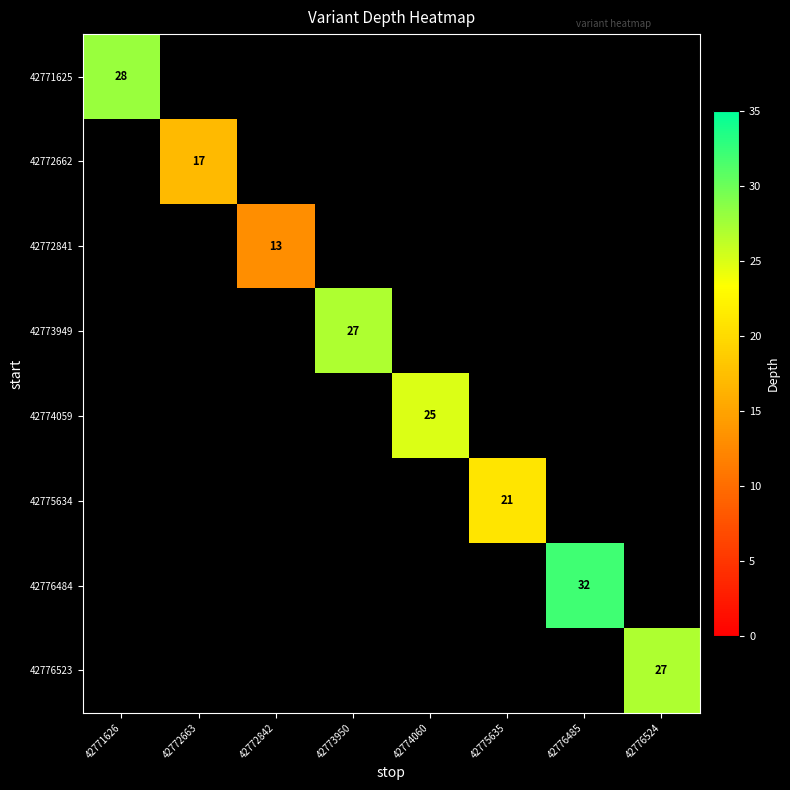

What is the smallest value displayed?

13.0